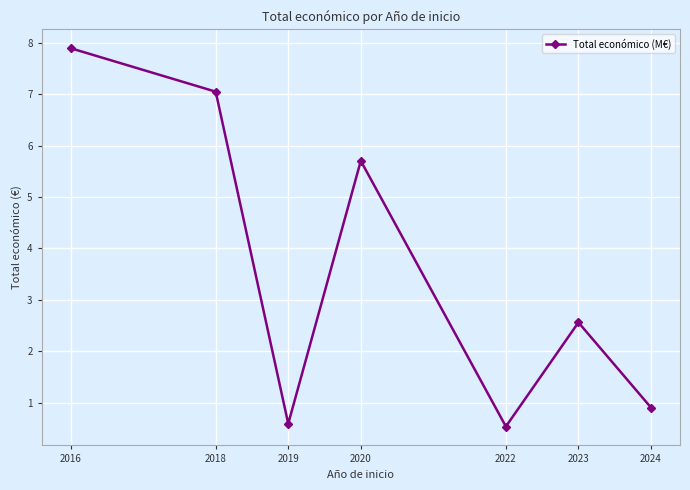

How many series are shown in this chart?

1